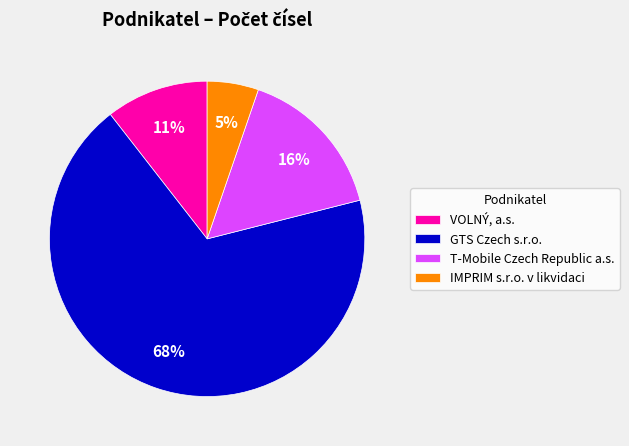

To the nearest percent, what is the combined percentage of T-Mobile Czech Republic a.s. and IMPRIM s.r.o. v likvidaci?

21%